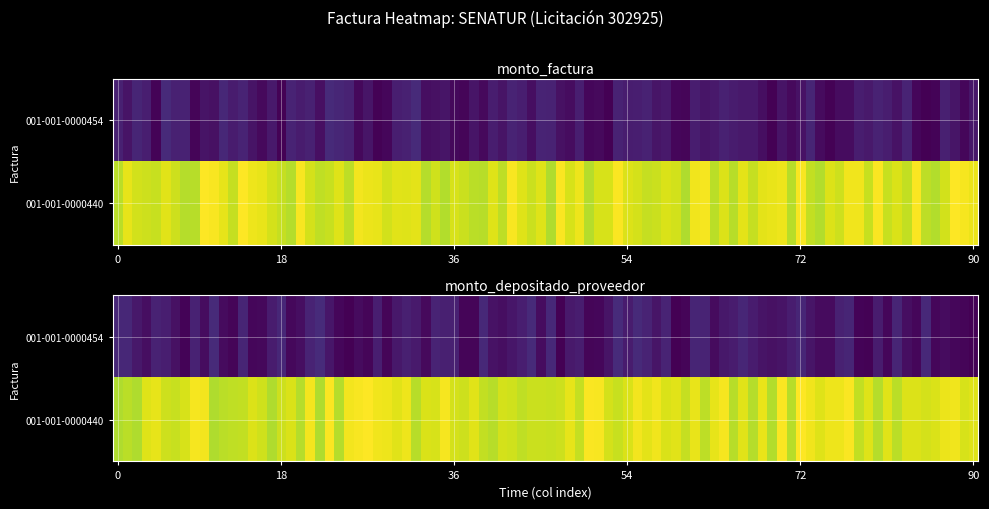

What is the highest value of the 001-001-0000440 series?

232000000